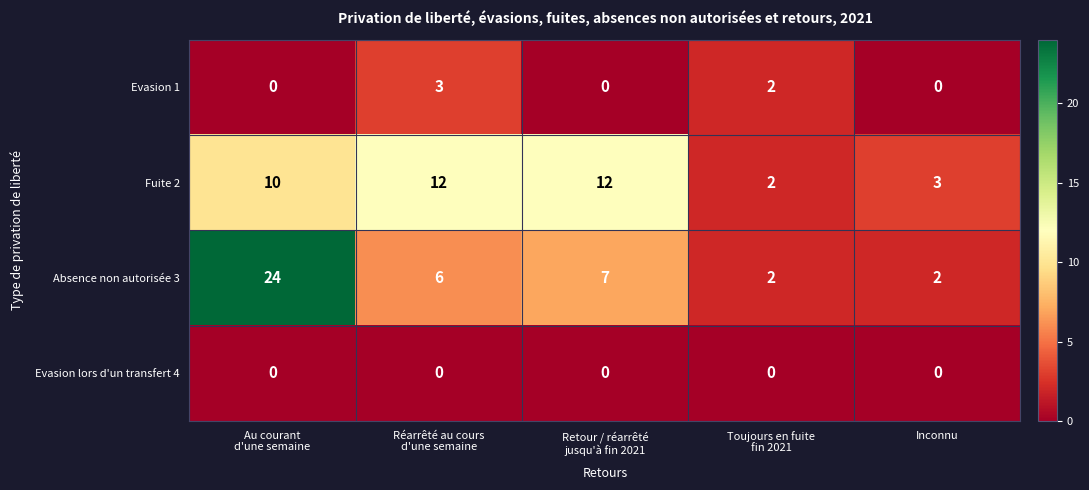

How many categories are shown in the chart?

5